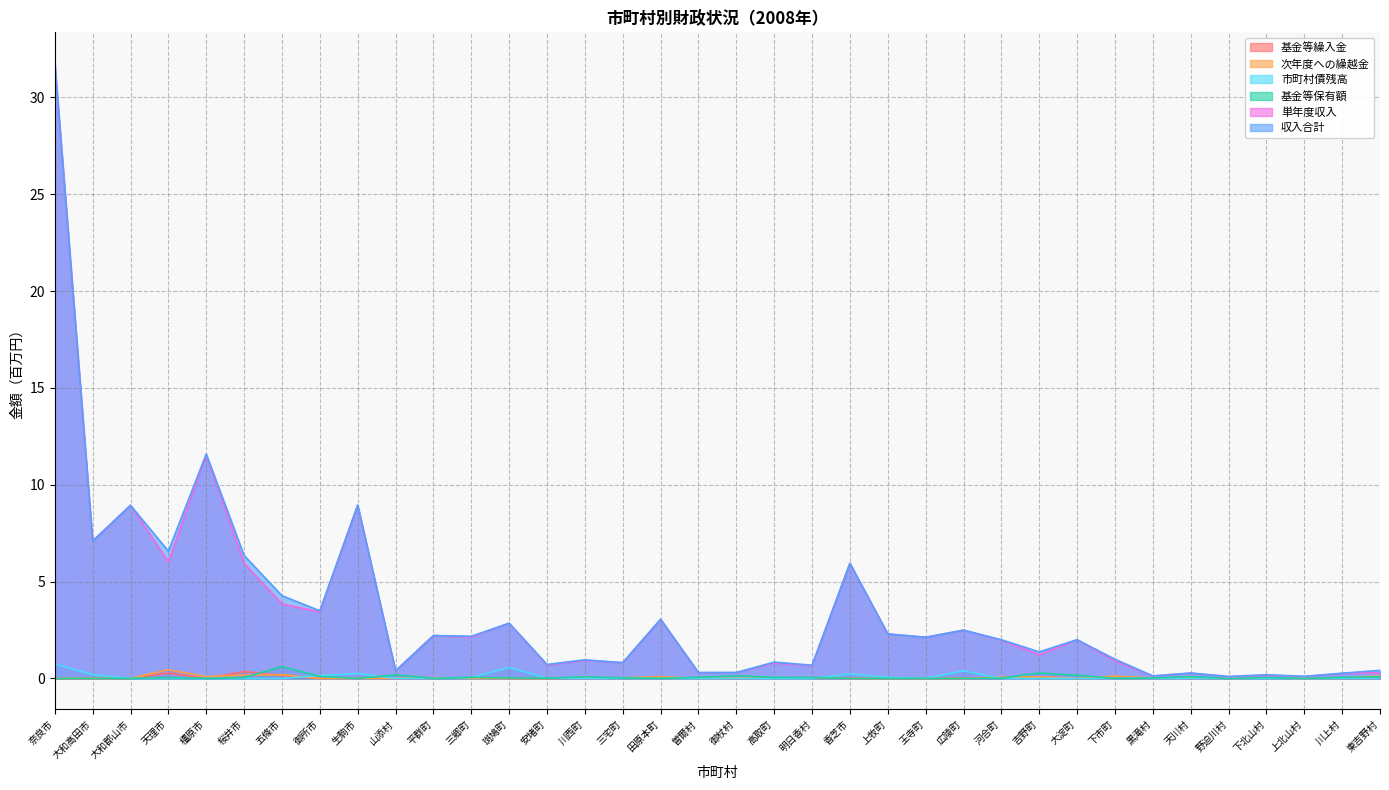

What is the value of the 市町村債残高 point at the 2nd from the left?

0.2